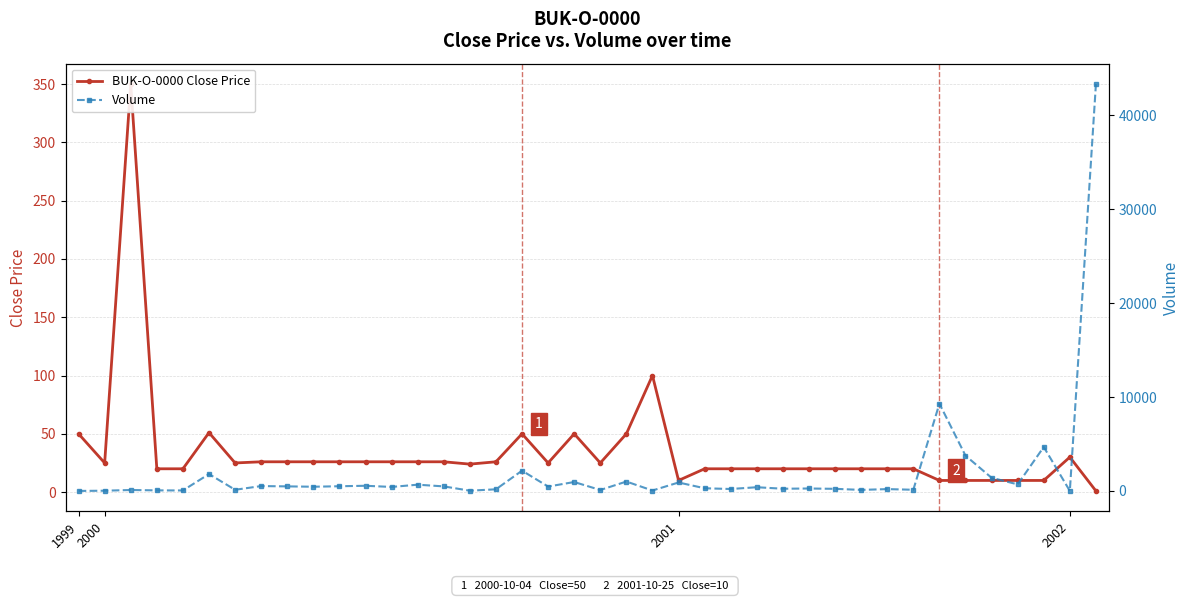

True or false: BUK-O-0000 Close Price and Volume intersect in this chart.

True